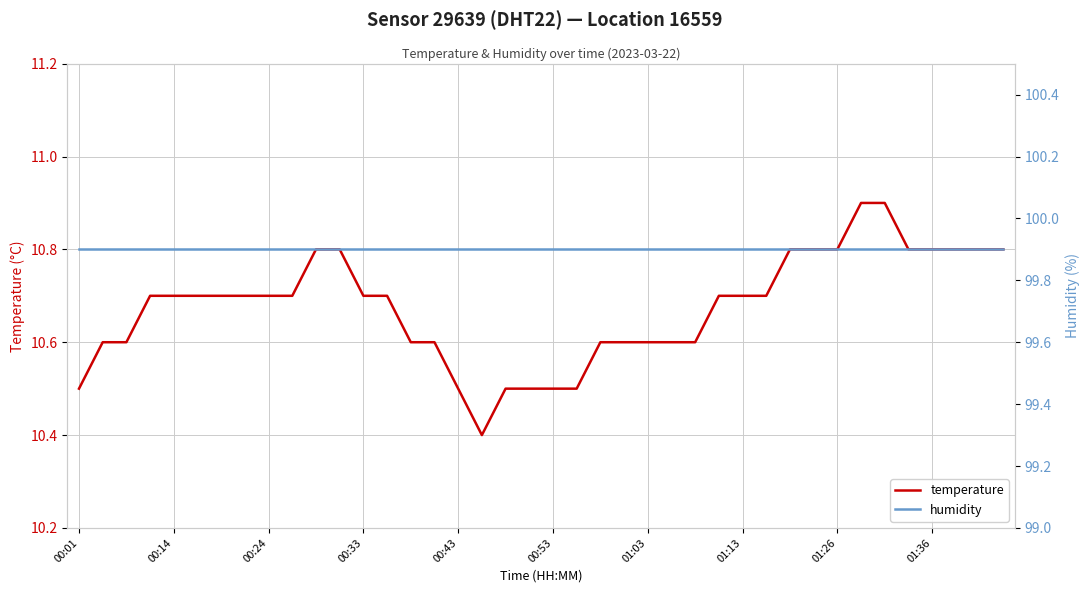

Does the chart display data point markers on the line(s)?

No